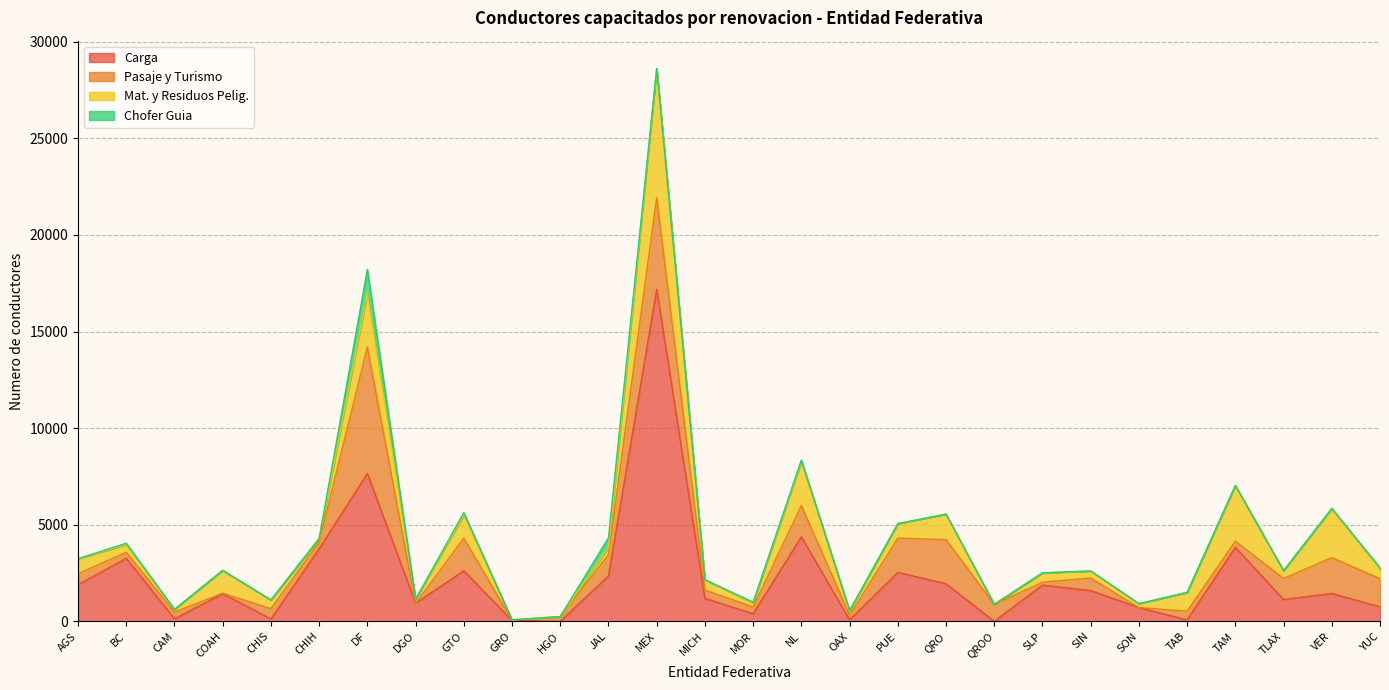

The Chofer Guia series shows 687 at HGO. True or false?

False